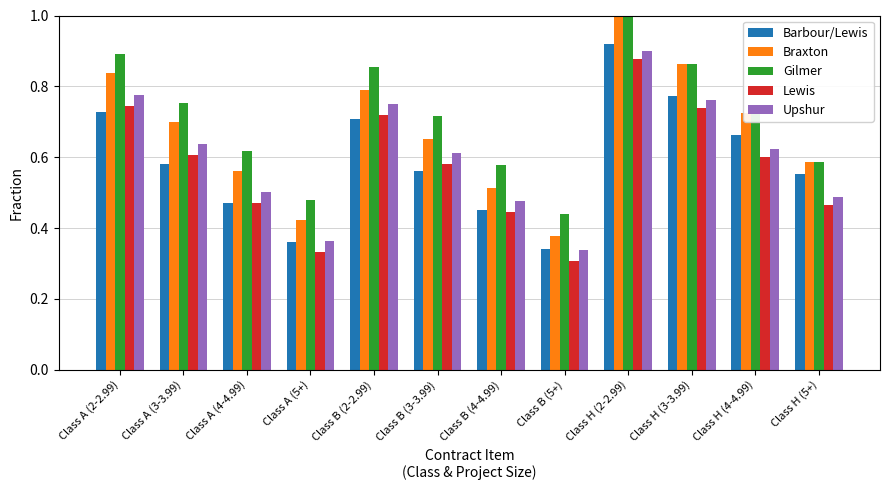

What is the sum of the Upshur values at Class B (3-3.99) and Class H (2-2.99)?

1.5